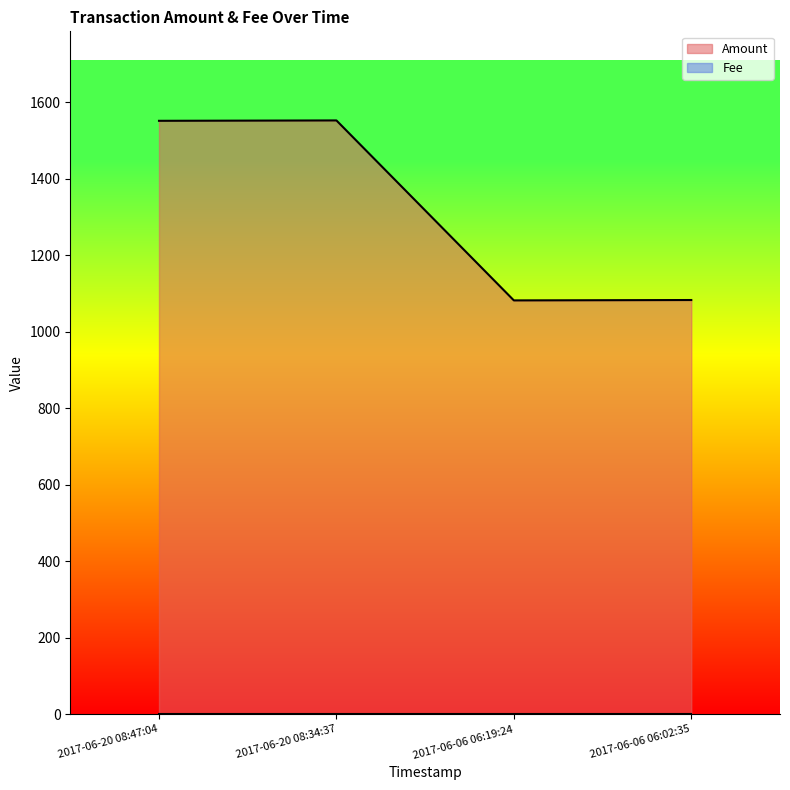

What is the sum of the values at 2017-06-06 06:19:24 and 2017-06-20 08:47:04?

2633.4